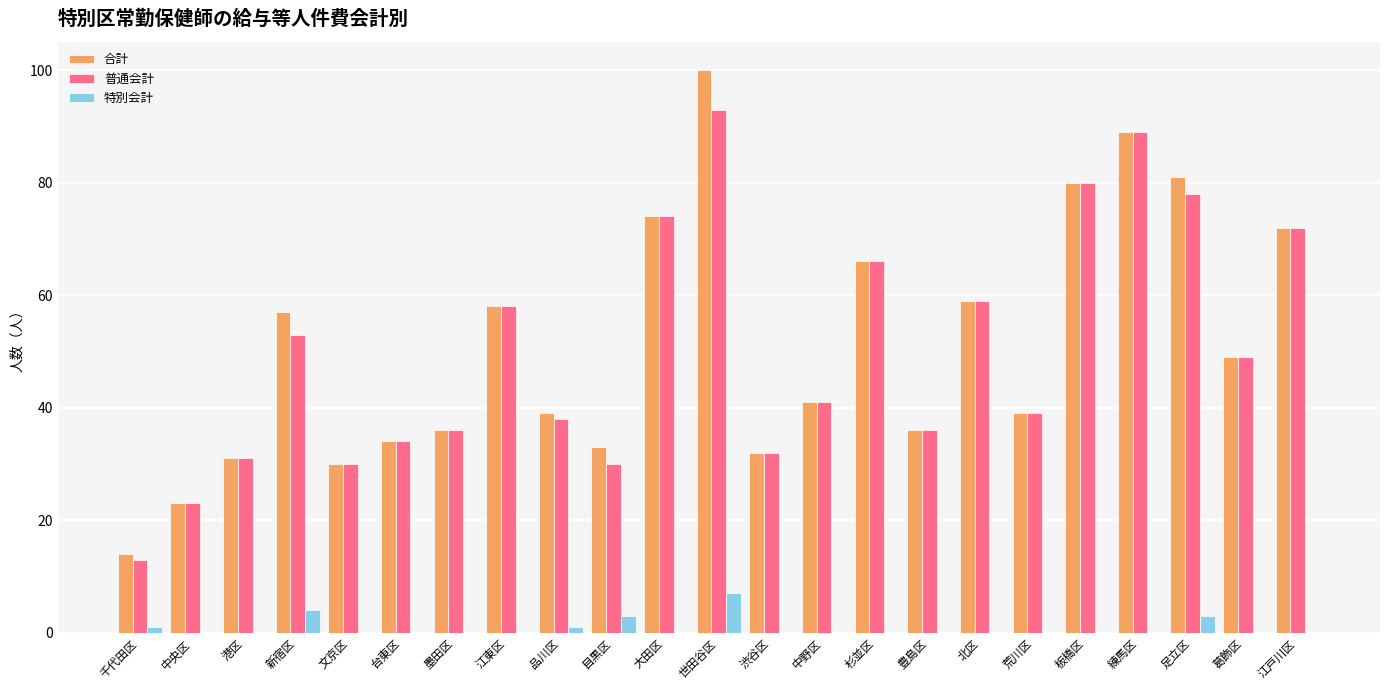

The value of 特別会計 at 荒川区 is 0. True or false?

True